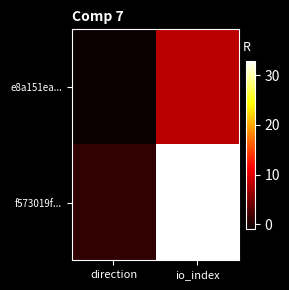

List the series in order of their peak value, lowest first.

e8a151ea..., f573019f...